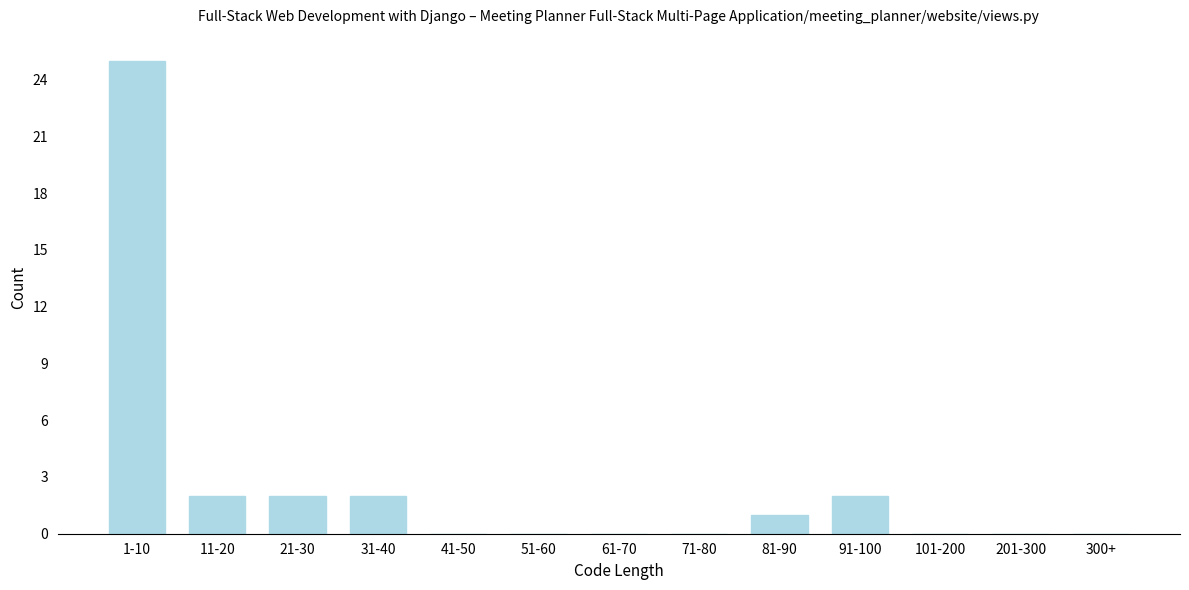

Reading left to right, what are all the values shown in this chart?

1-10=25	11-20=2	21-30=2	31-40=2	41-50=0	51-60=0	61-70=0	71-80=0	81-90=1	91-100=2	101-200=0	201-300=0	300+=0